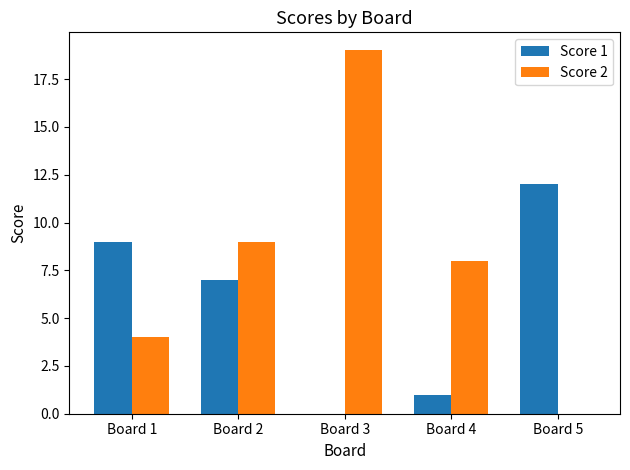

Reading left to right, extract all data points from this chart.

Score 1: Board 1=9	Board 2=7	Board 3=0	Board 4=1	Board 5=12
Score 2: Board 1=4	Board 2=9	Board 3=19	Board 4=8	Board 5=0